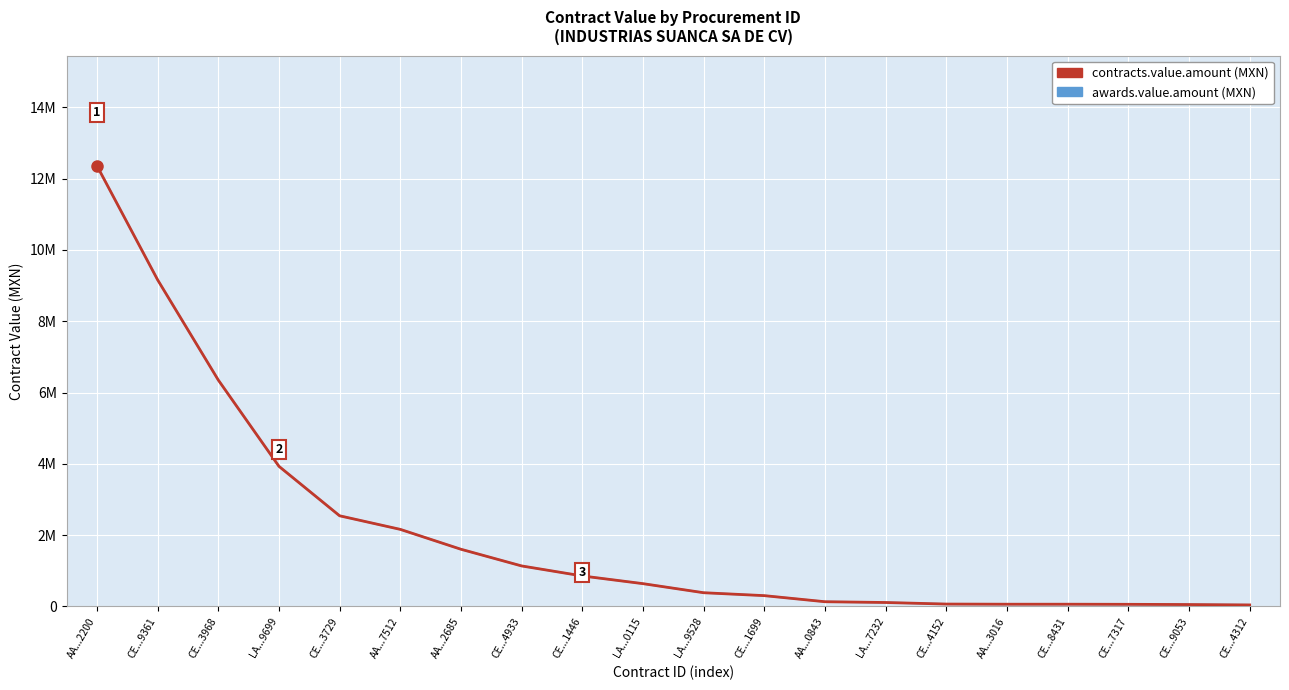

At which category is the sum across all series the highest?

AA...2200